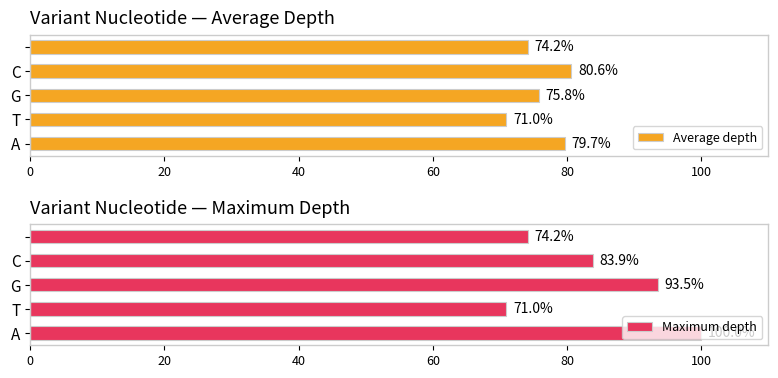

What is the highest value of the Average depth series?

80.6